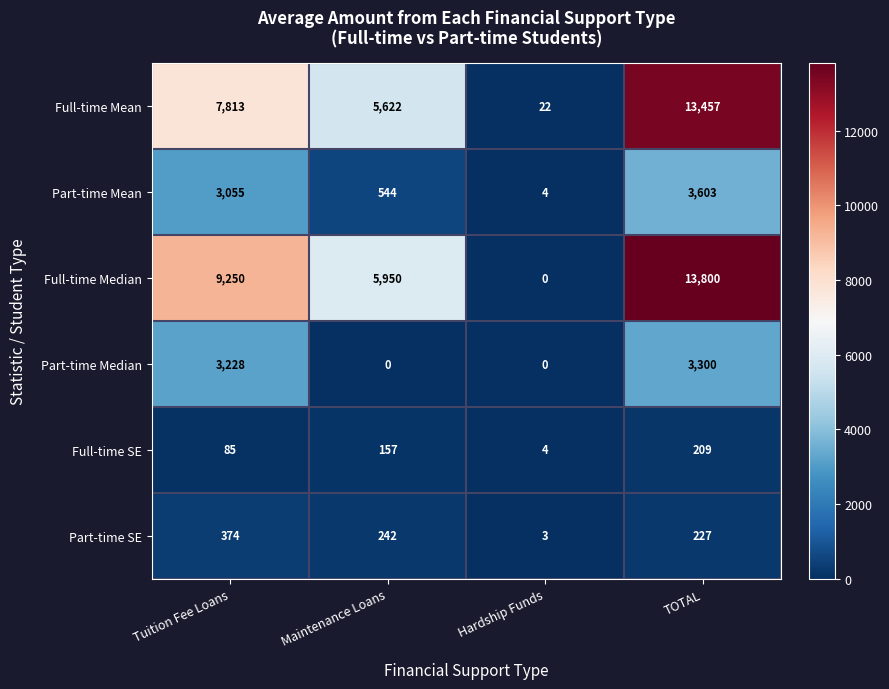

The value of Full-time Mean at Maintenance Loans is 5622. True or false?

True